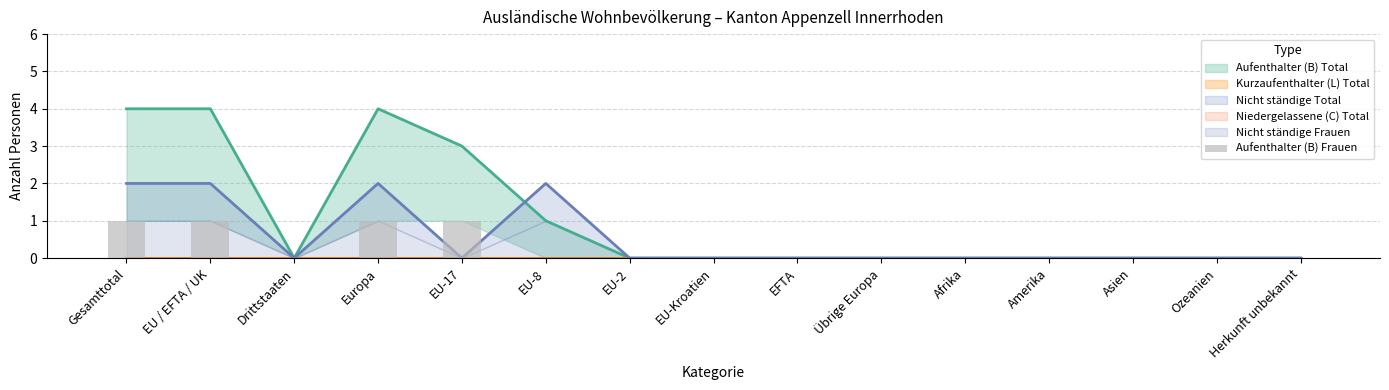

Reading left to right, what are all the values shown in this chart?

Gesamttotal=1	EU / EFTA / UK=1	Drittstaaten=0	Europa=1	EU-17=1	EU-8=0	EU-2=0	EU-Kroatien=0	EFTA=0	Übrige Europa=0	Afrika=0	Amerika=0	Asien=0	Ozeanien=0	Herkunft unbekannt=0